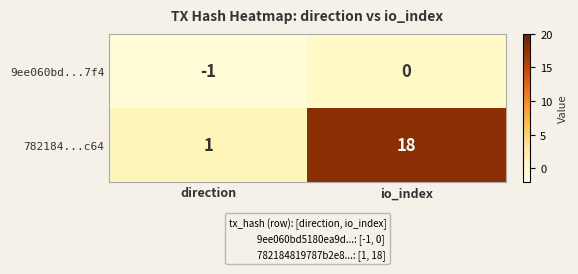

What is the total value across all series at io_index?

18